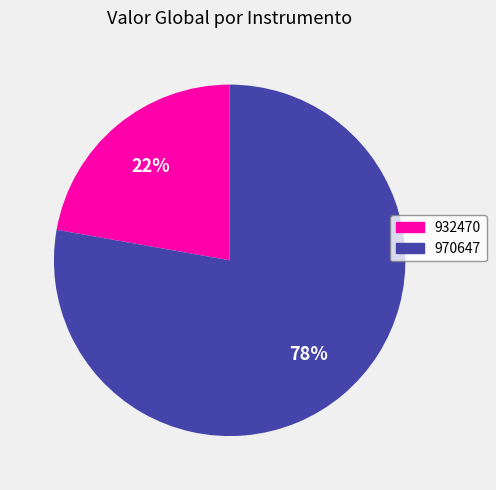

To the nearest percent, what is the difference between the 932470 and 970647 slice percentages?

56%